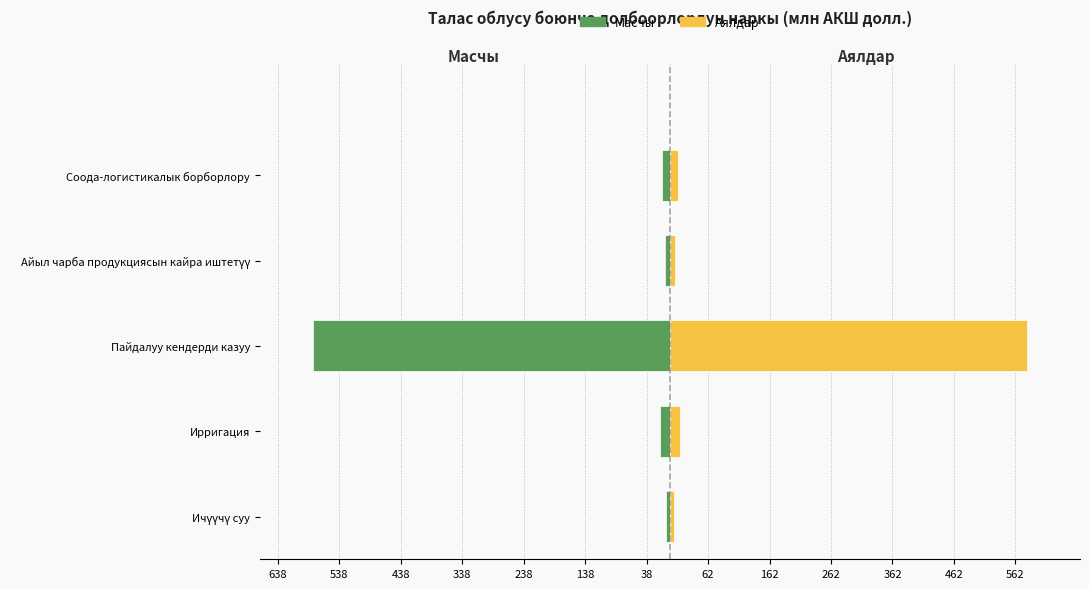

Are the bars horizontal?

Yes